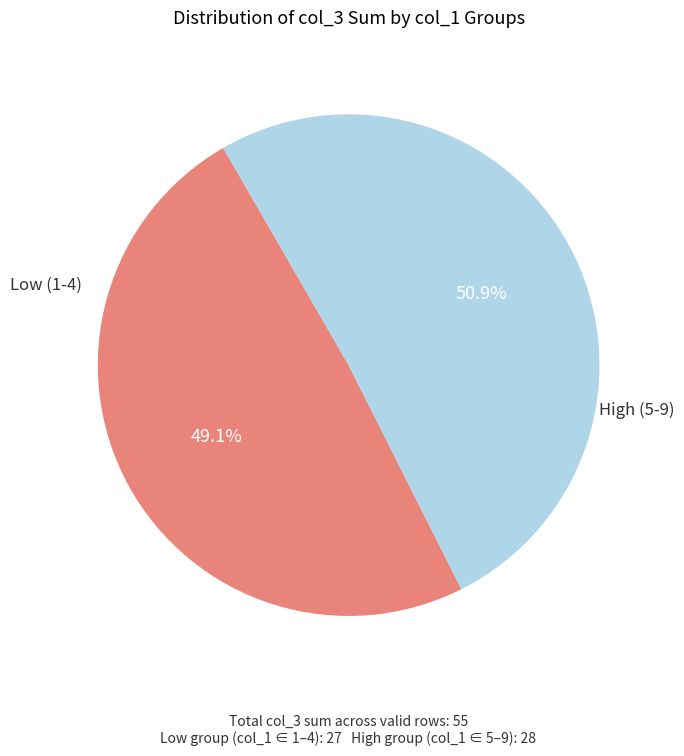

Does any single category account for the majority?

Yes